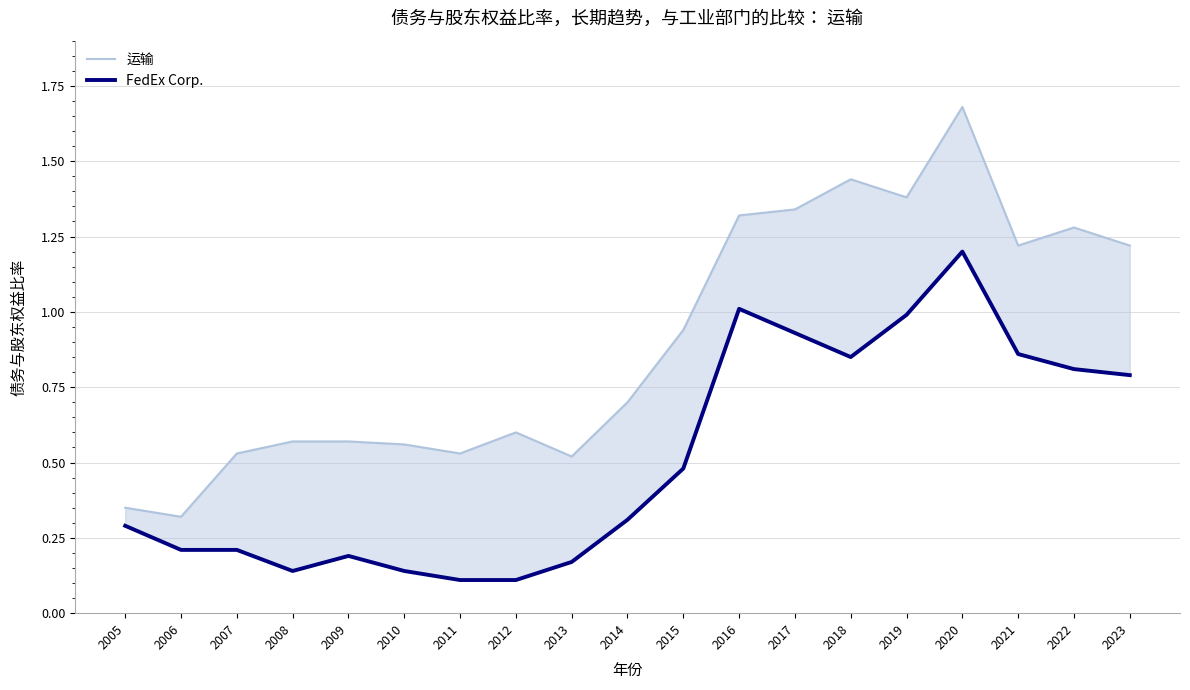

What is the total value across all series at 2009?

0.8